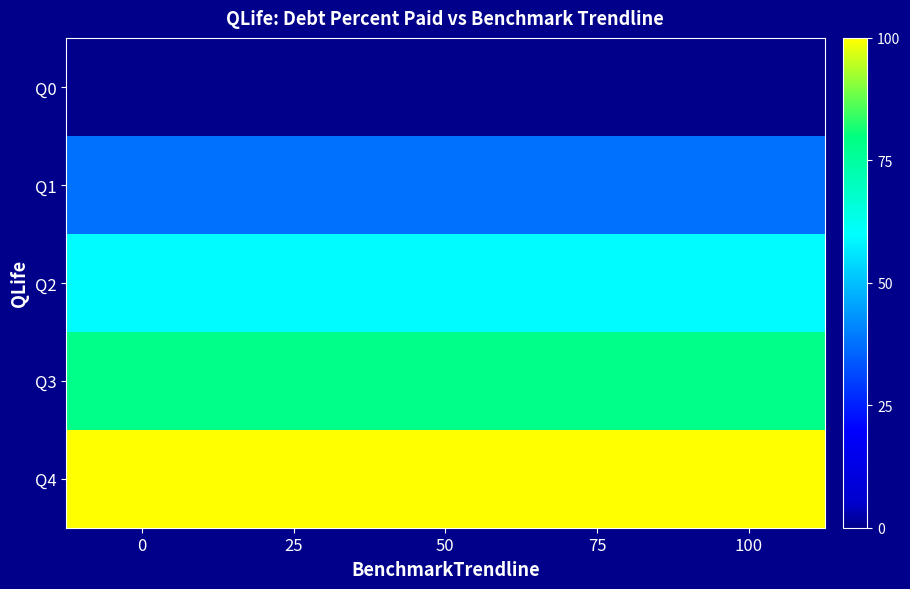

What is the difference between the highest and lowest values at 100?

100.0